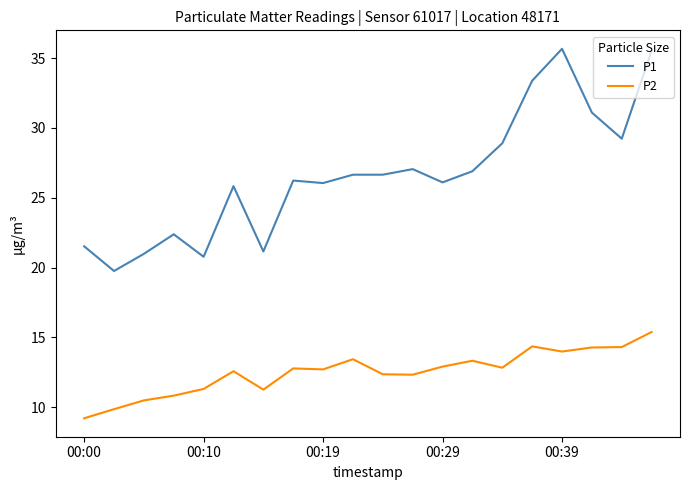

Which series has the largest range (max minus min)?

P1